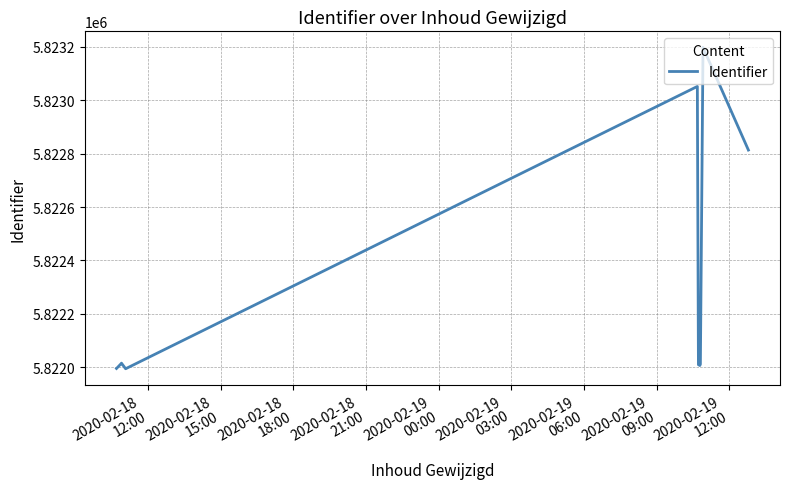

What is the smallest value displayed?

5821995